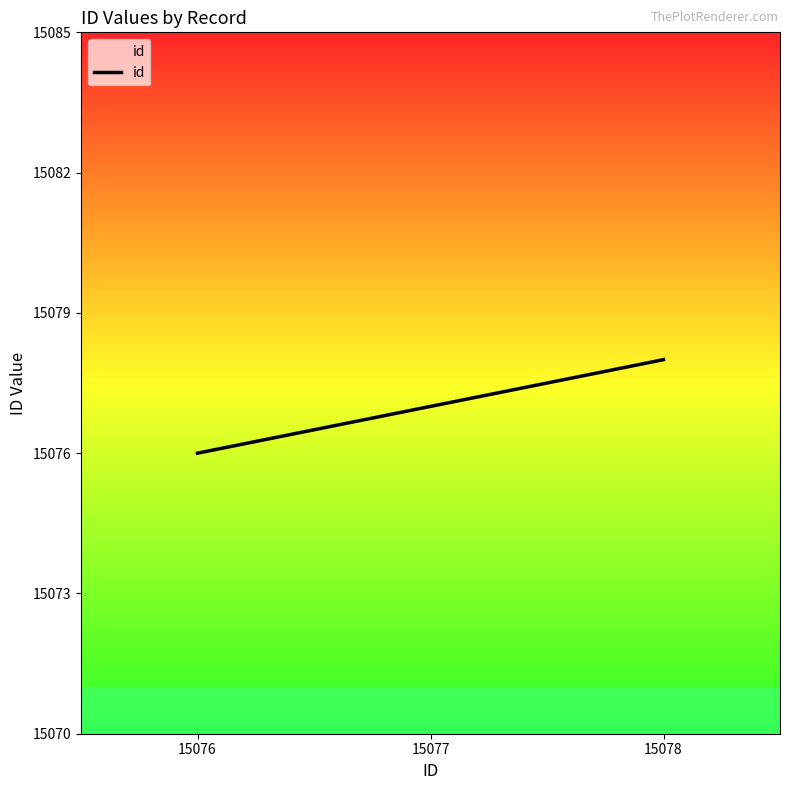

Read the value at 15076.

15076